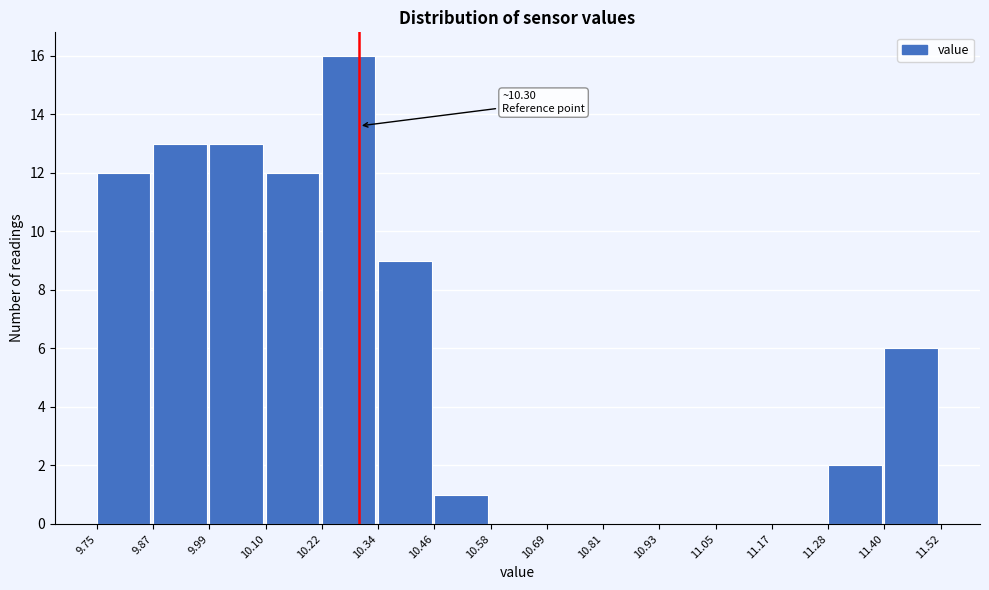

Which range on the x-axis has the tallest bar?

10.22 to 10.34